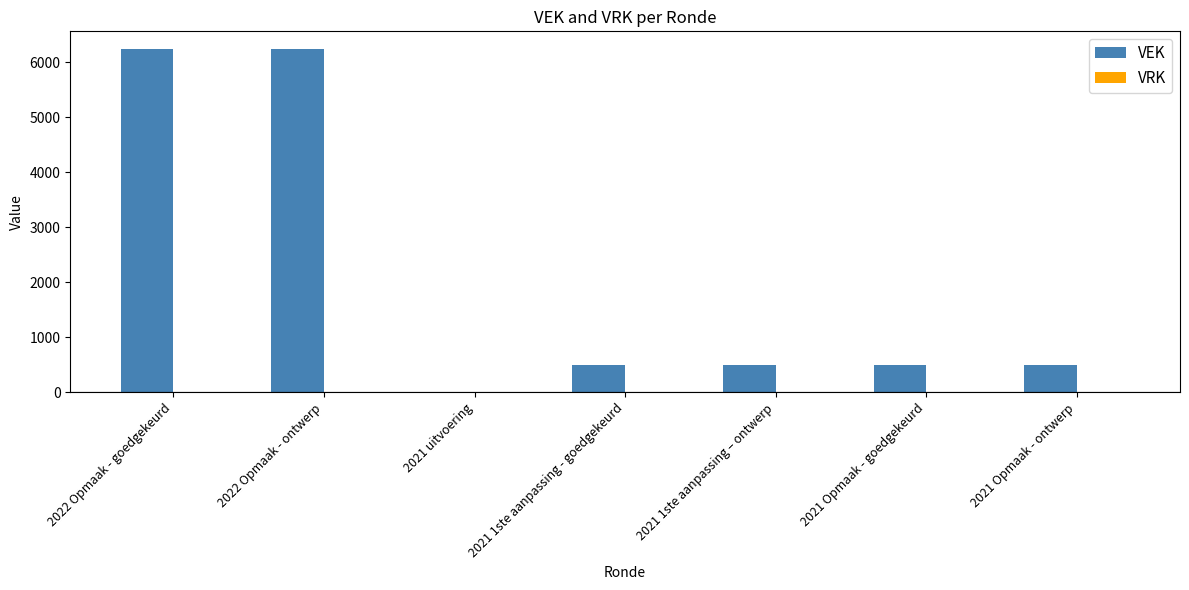

Is it true that the value at 2022 Opmaak - ontwerp is 3416?

False